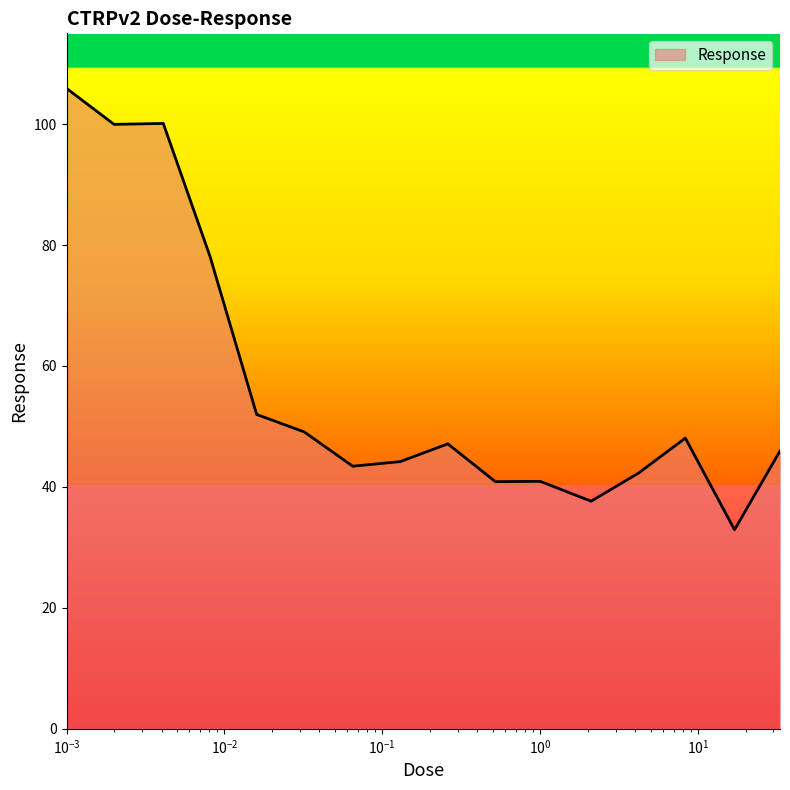

What is the maximum value shown in the chart?

105.9